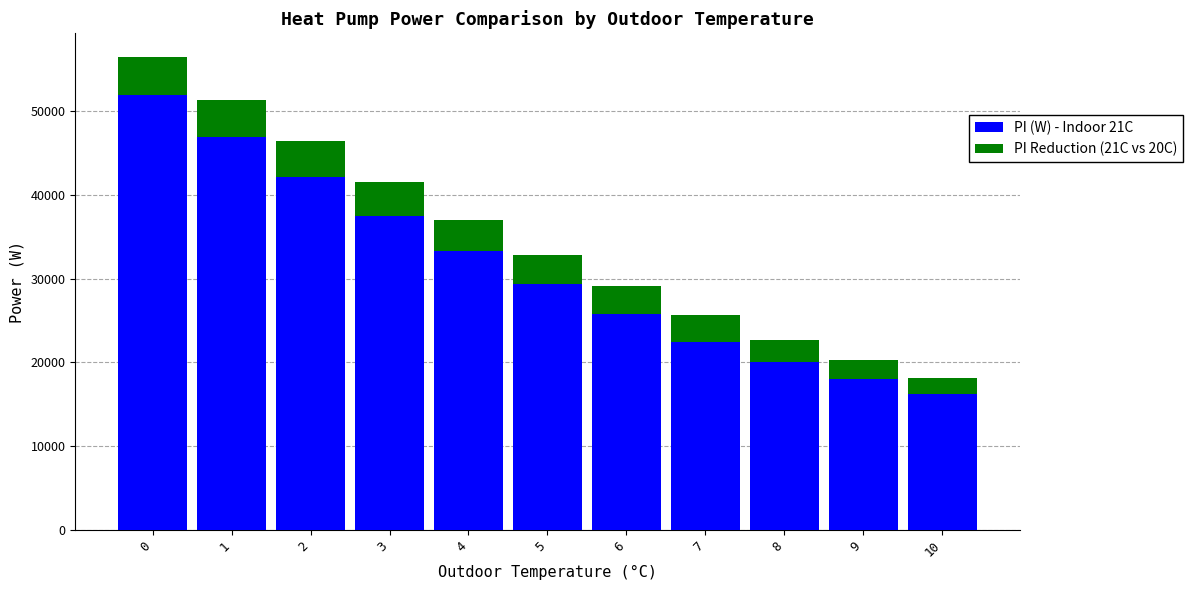

The value of PI (W) - Indoor 21C at 2 is 14599. True or false?

False